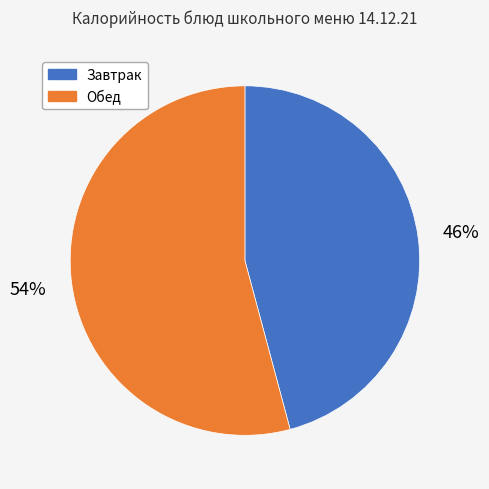

To the nearest percent, what is the average slice percentage?

50%